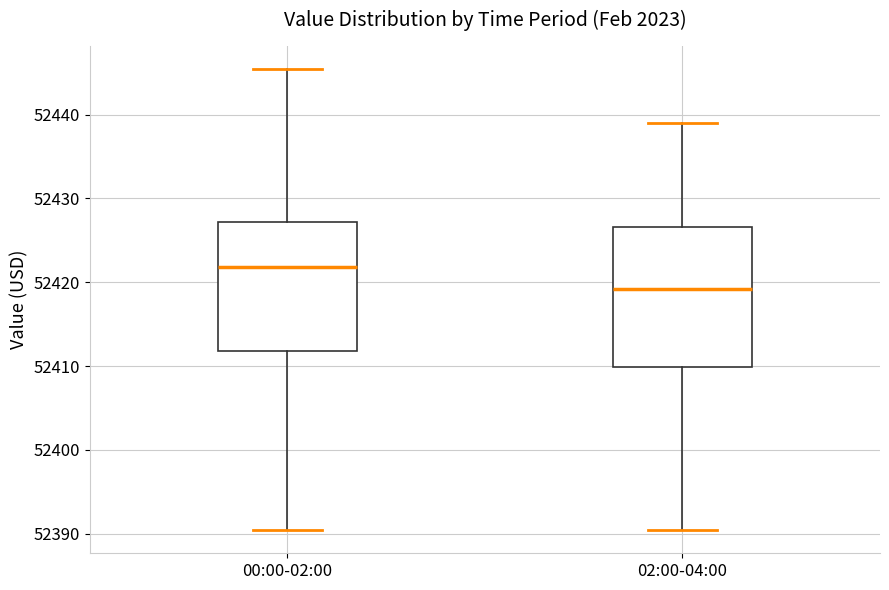

Reading left to right, read every box against the y-axis: the position of its median line, the range the box covers, and the ends of its whiskers. The values are not printed on the chart, so give them approximately, as read against the axis.

00:00-02:00: median 52422, box 52412 to 52427, whiskers 52390 to 52445
02:00-04:00: median 52419, box 52410 to 52427, whiskers 52390 to 52439